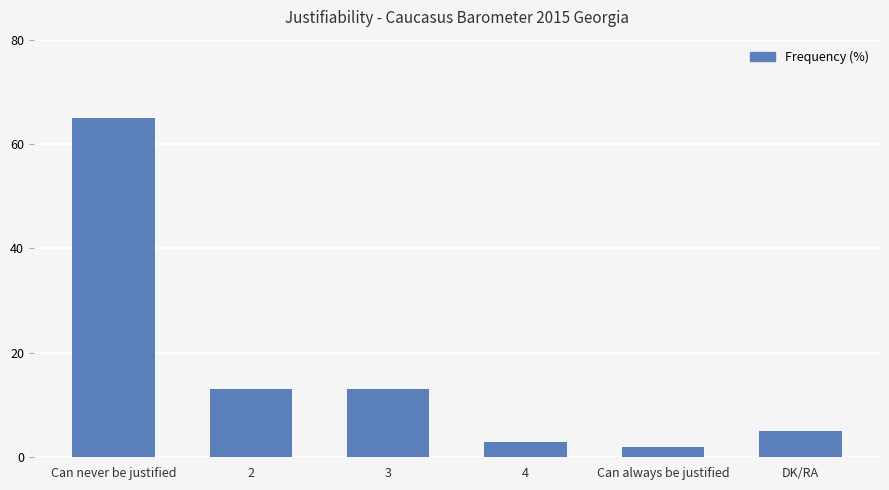

What is the average value?

17